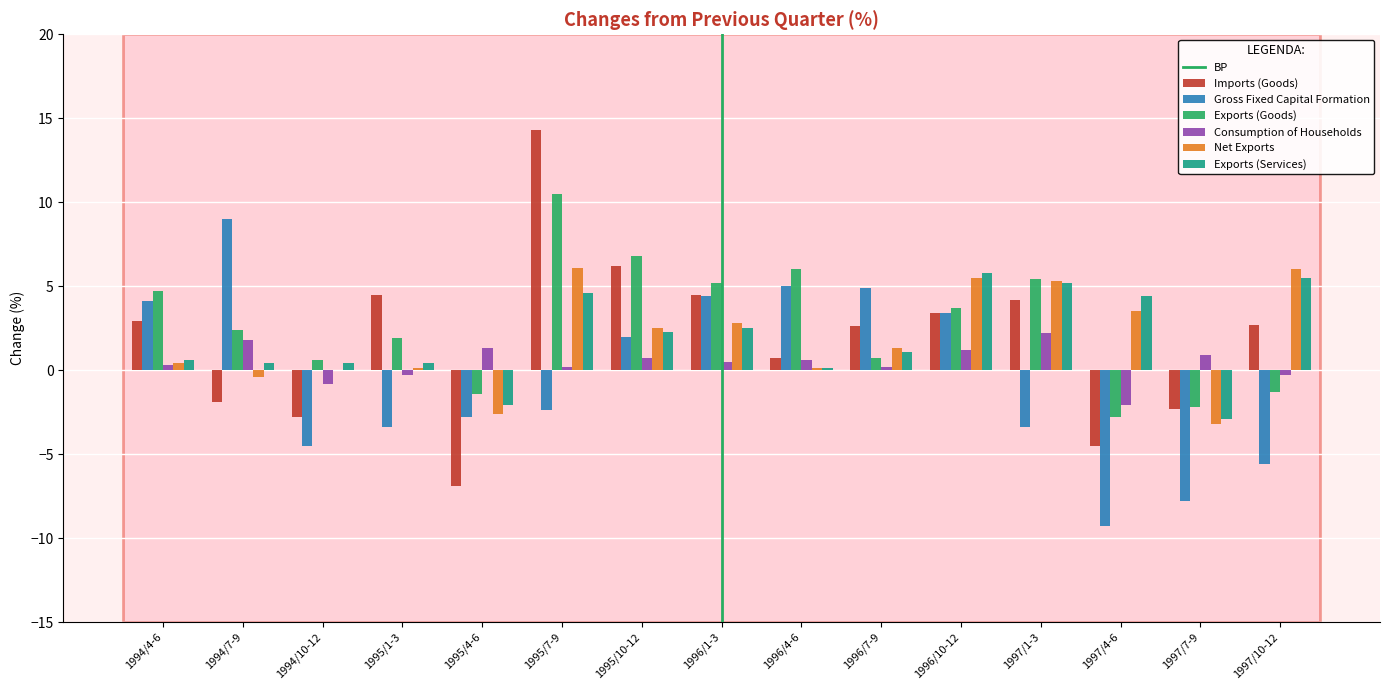

At which category is the sum across all series the highest?

1995/7-9